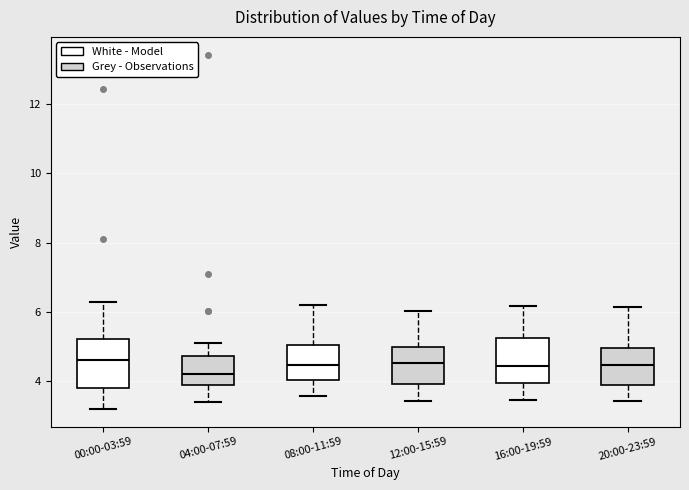

Which box has the lowest median line?

04:00-07:59